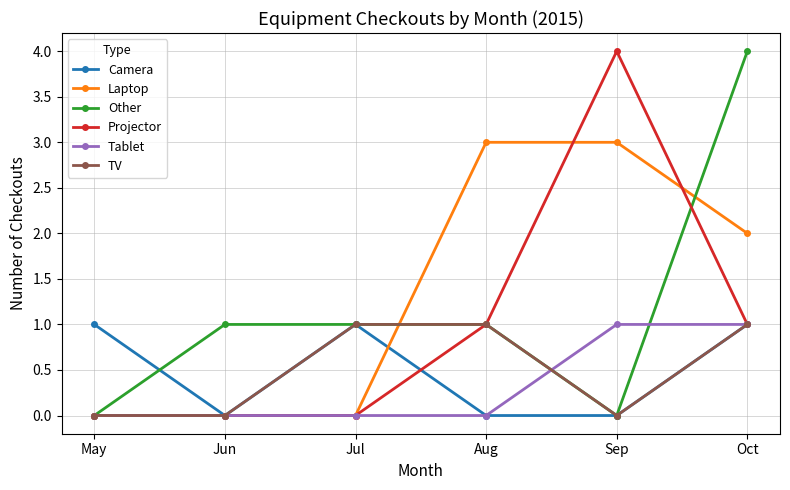

What is the value of the Tablet point at the 5th from the left?

1